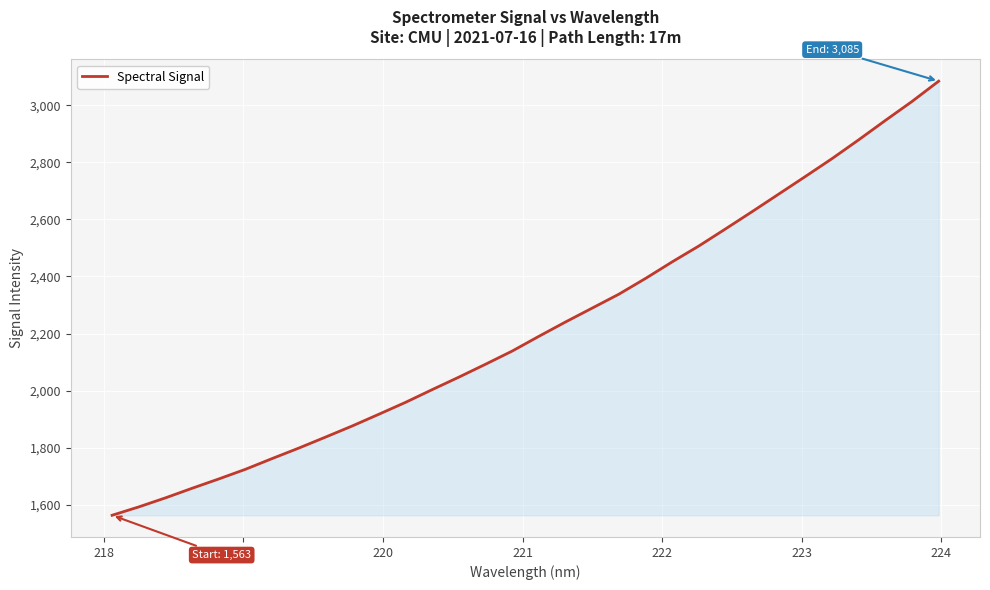

What is the difference between the maximum and minimum values?

1522.2